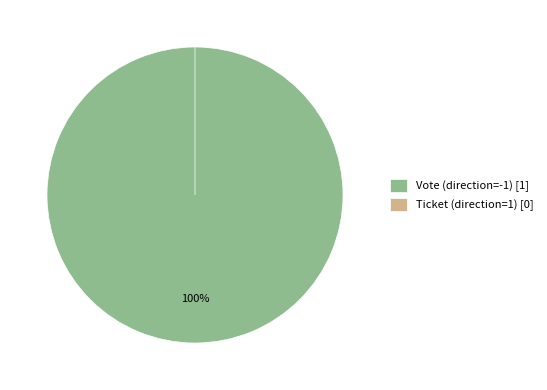

To the nearest percent, what is the difference between the Ticket (direction=1) and Vote (direction=-1) slice percentages?

100%